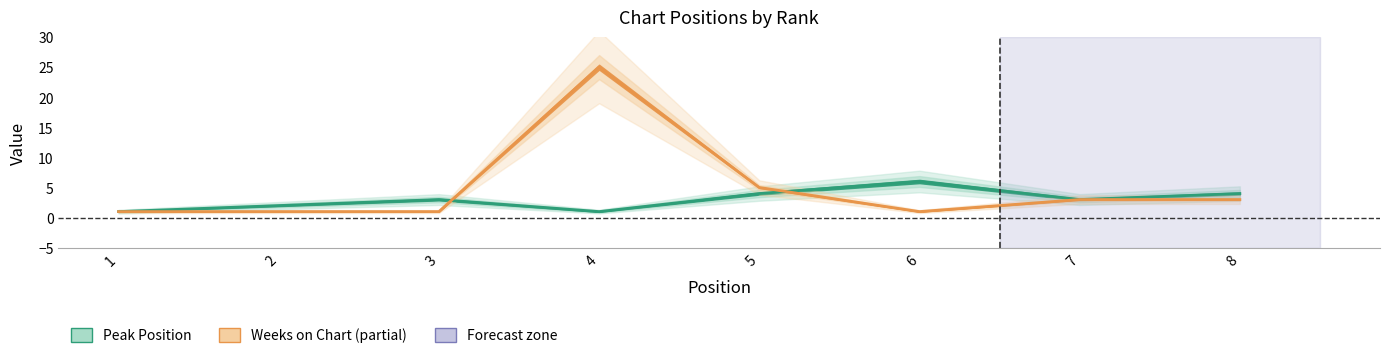

True or false: Peak Position and Weeks on Chart cross at least once.

True